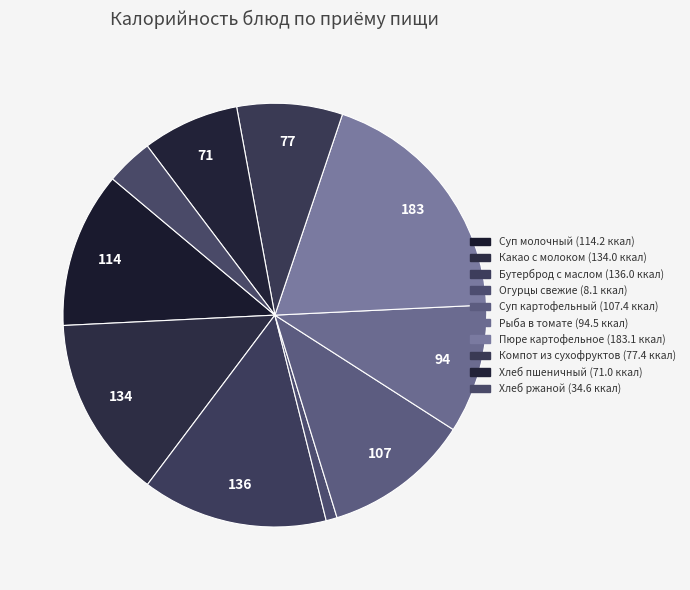

Rank the categories by value from lowest to highest.

Овощи натуральные свежие (огурцы), ржаной, пшеничный, Компот из сухофруктов, Рыба тцшённая в томате с овощами, Суп картофельный с клёцками, Суп молочный с макаронными изделиями, Какао с молоком 2.5% жирности, бутерброд с маслом, Пюре картофельное